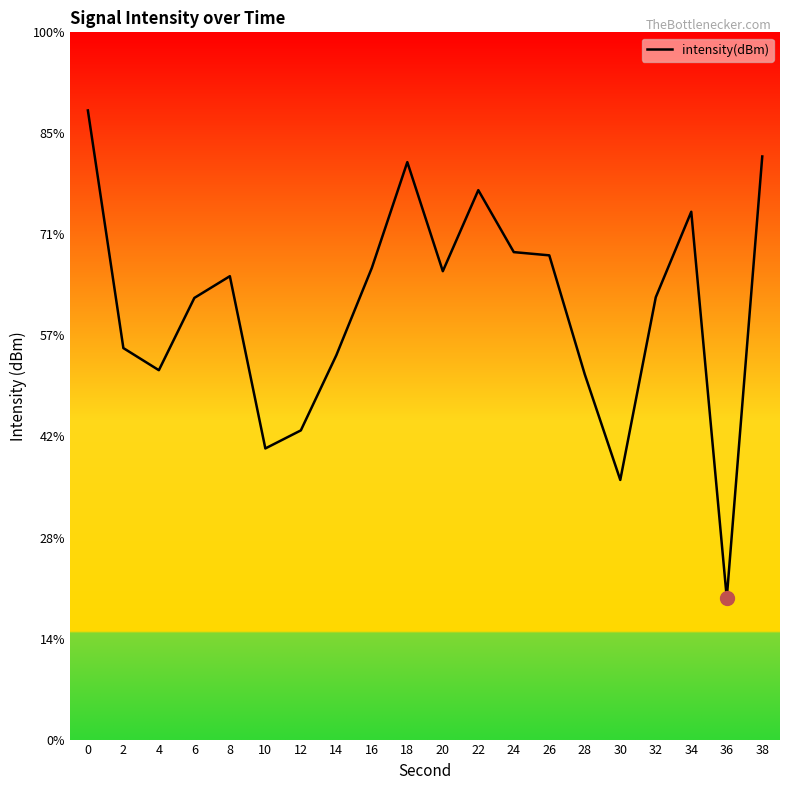

Does the chart have visible grid lines?

No